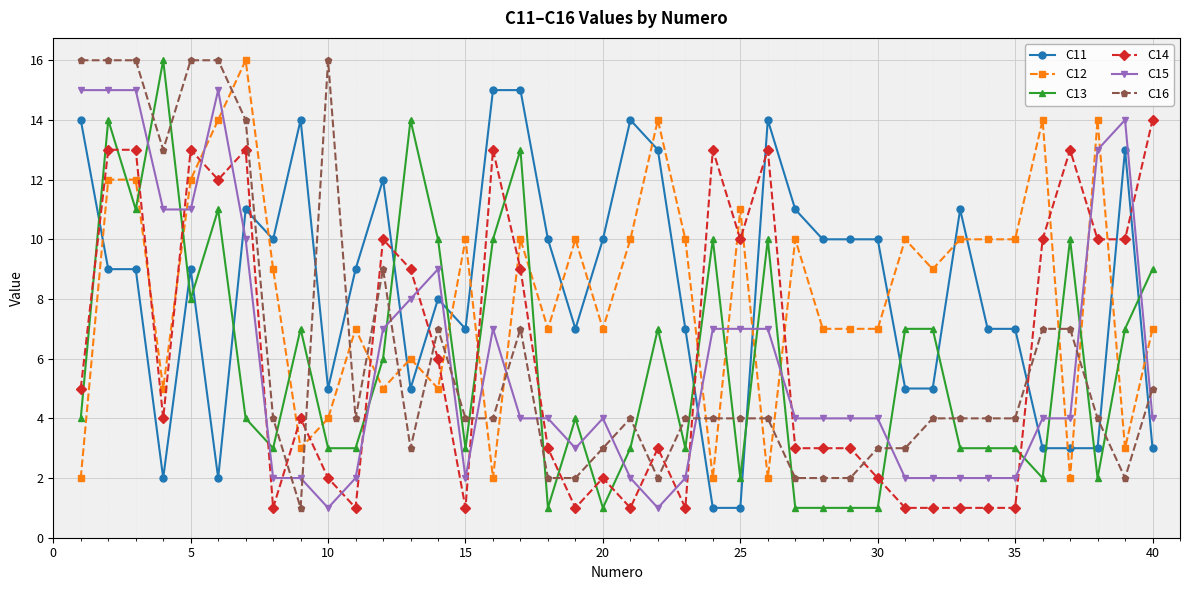

Which series ends up on top after the final intersection of C14 and C15?

C14